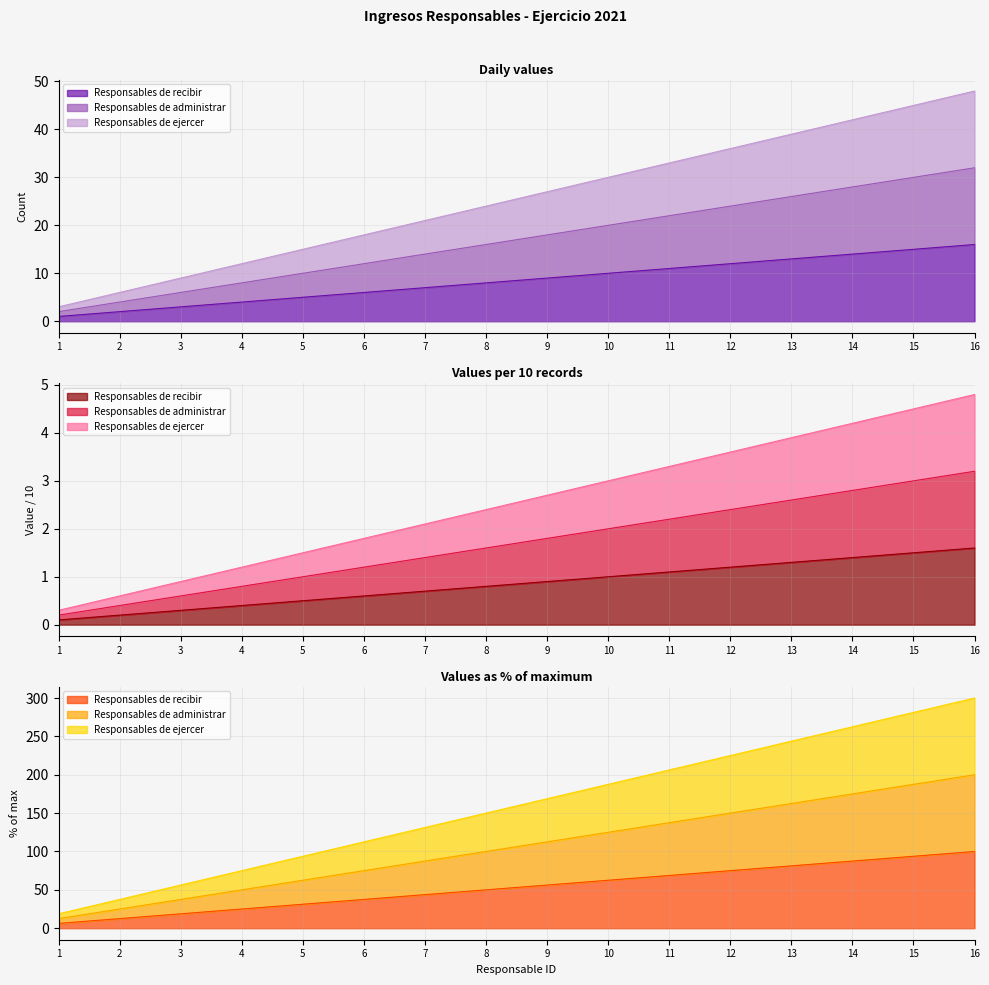

At 16, list the series in order from largest to smallest.

Responsables de ejercer, Responsables de administrar, Responsables de recibir